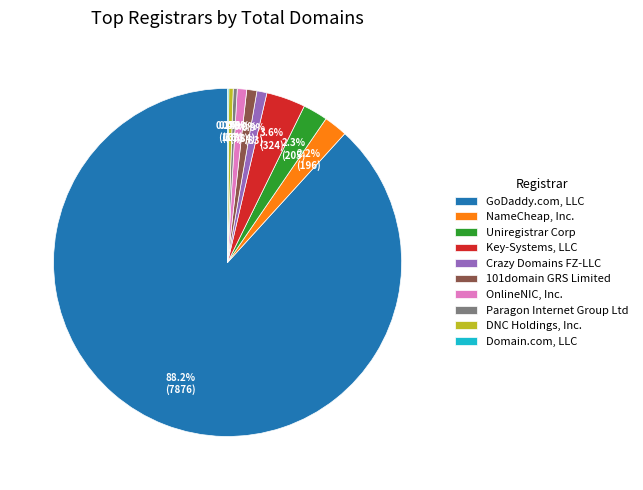

Approximately how many times larger is the value at Crazy Domains FZ-LLC compared to Paragon Internet Group Ltd?

2.5